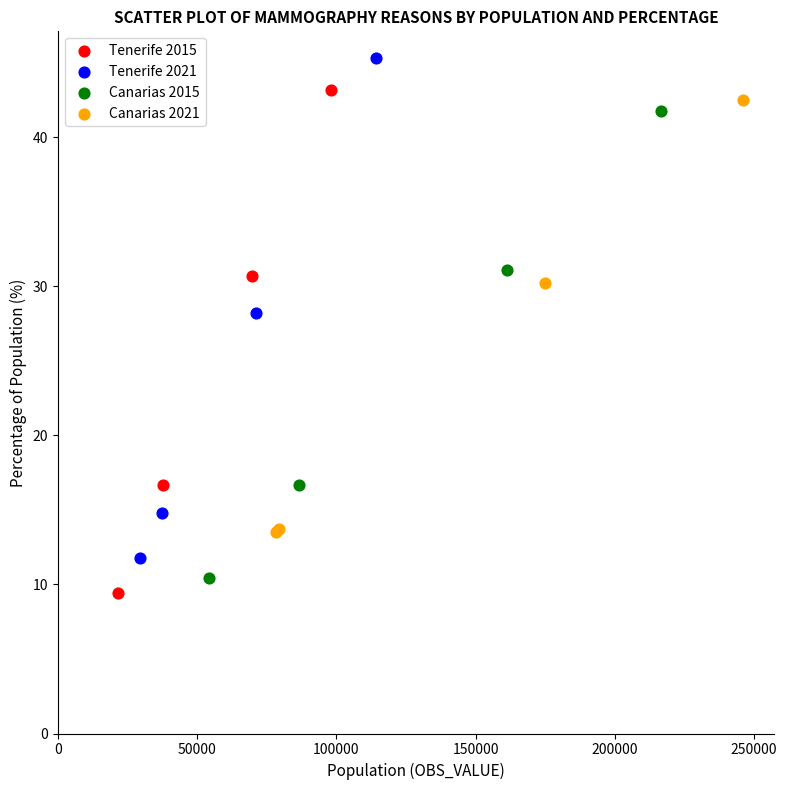

Which series has the largest Y range (max minus min)?

Tenerife 2015